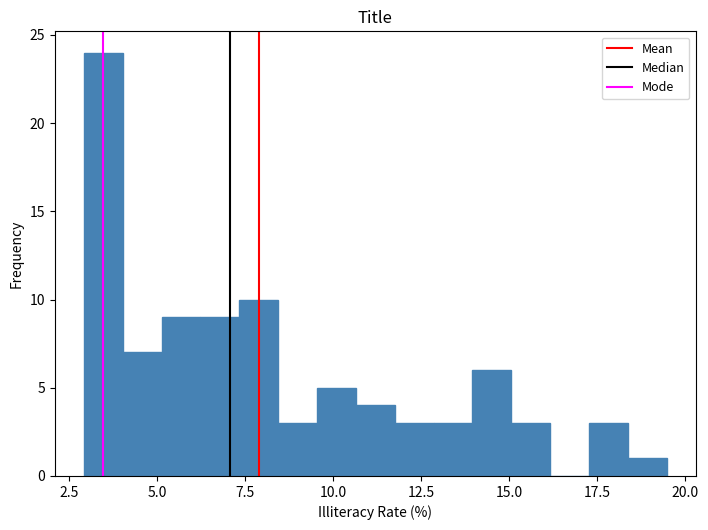

Around what value on the x-axis is the tallest bar? Give the approximate position of its centre, as read against the axis.

3.5